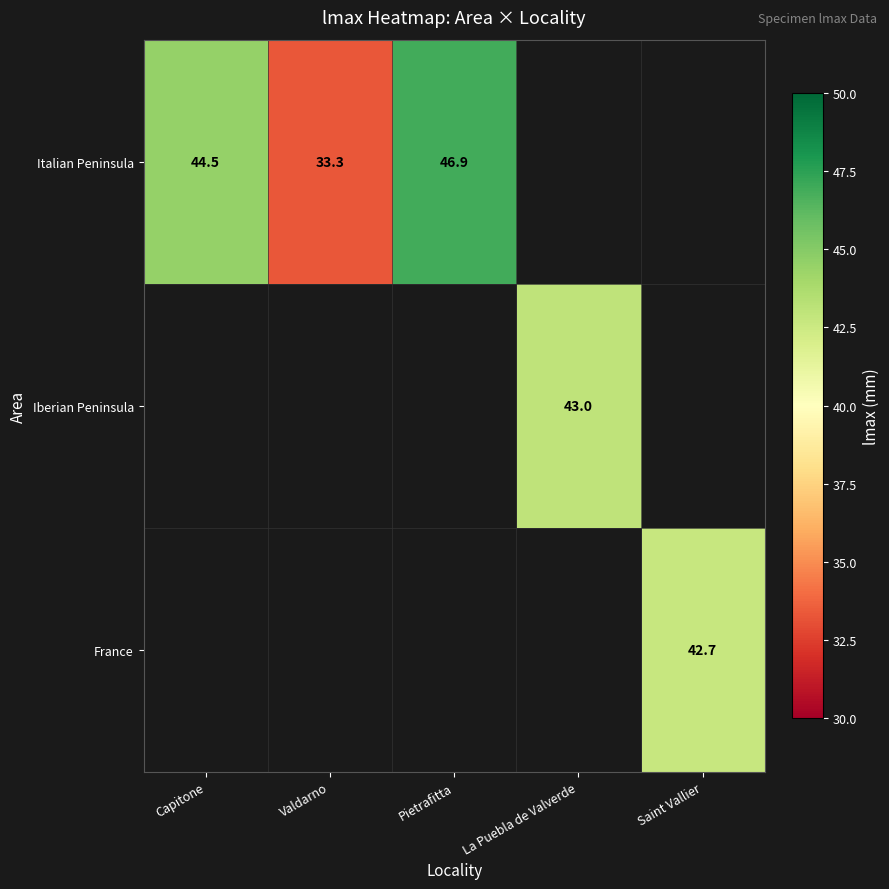

What is the smallest value displayed?

33.3